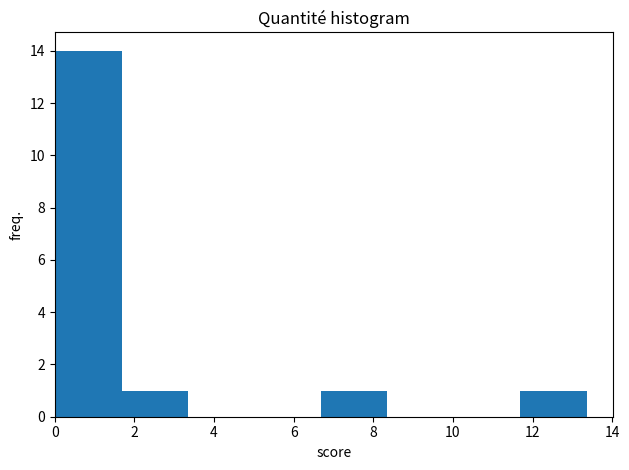

Reading left to right, transcribe this chart: for each bar, give the range it covers on the x-axis and its height. Neither the bar edges nor the heights are printed on the chart, so give them approximately, as read against the axes.

0.0 to 1.6: 14
1.6 to 3.4: 1
3.4 to 5.0: 0
5.0 to 6.6: 0
6.6 to 8.4: 1
8.4 to 10.0: 0
10.0 to 11.6: 0
11.6 to 13.4: 1